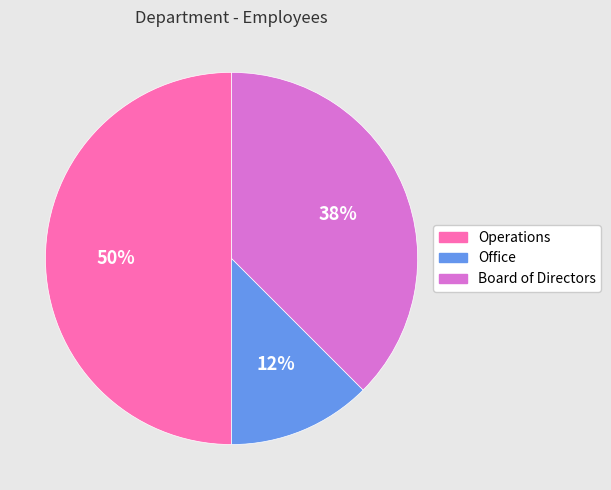

Between Office and Board of Directors, which is larger?

Board of Directors